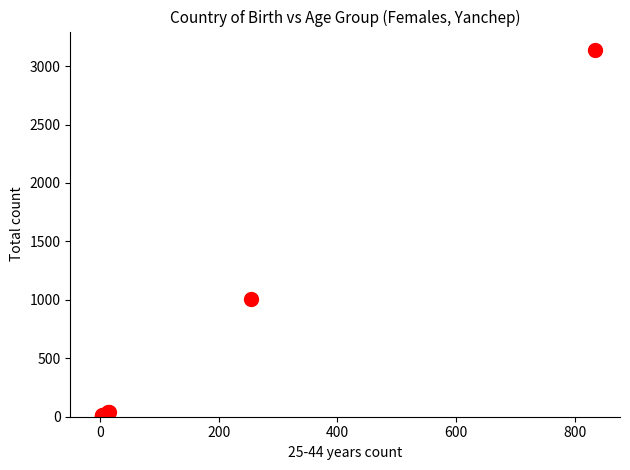

What Y value in the scatter plot is closest to 1572?

1007